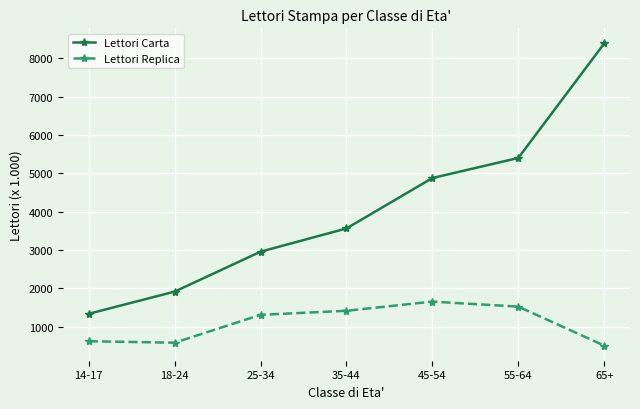

True or false: Lettori Carta has a value of 12900 at 65+.

False